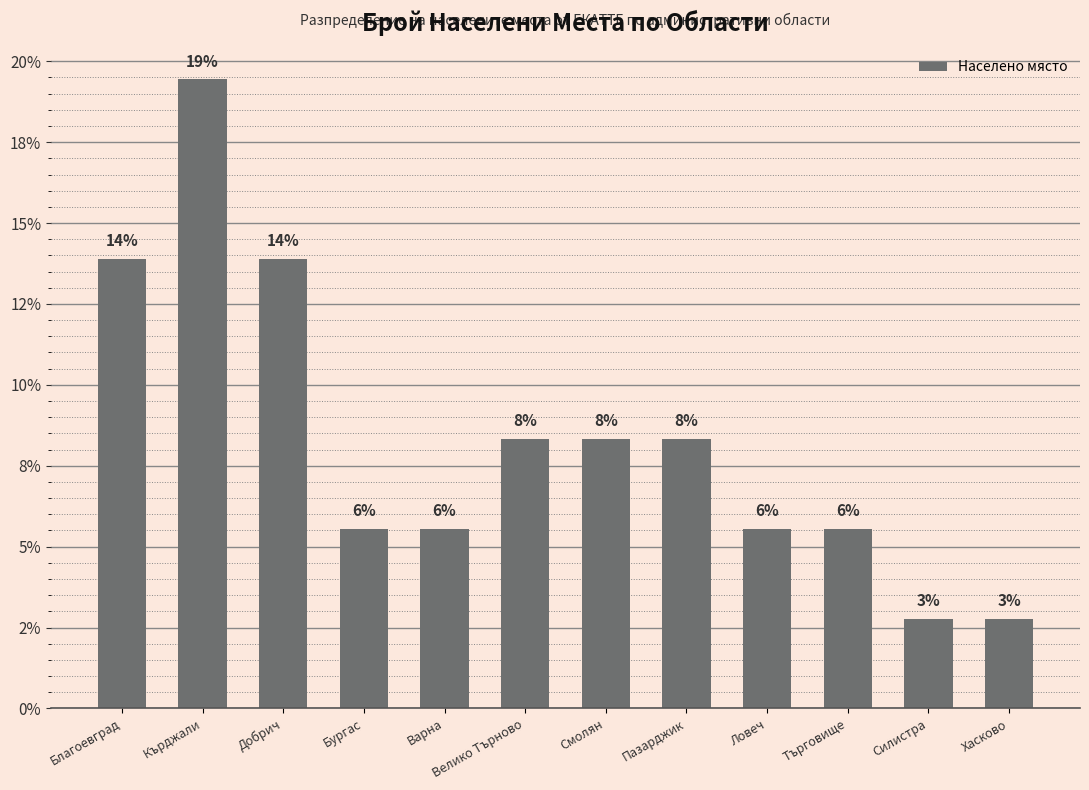

Are the bars horizontal?

No